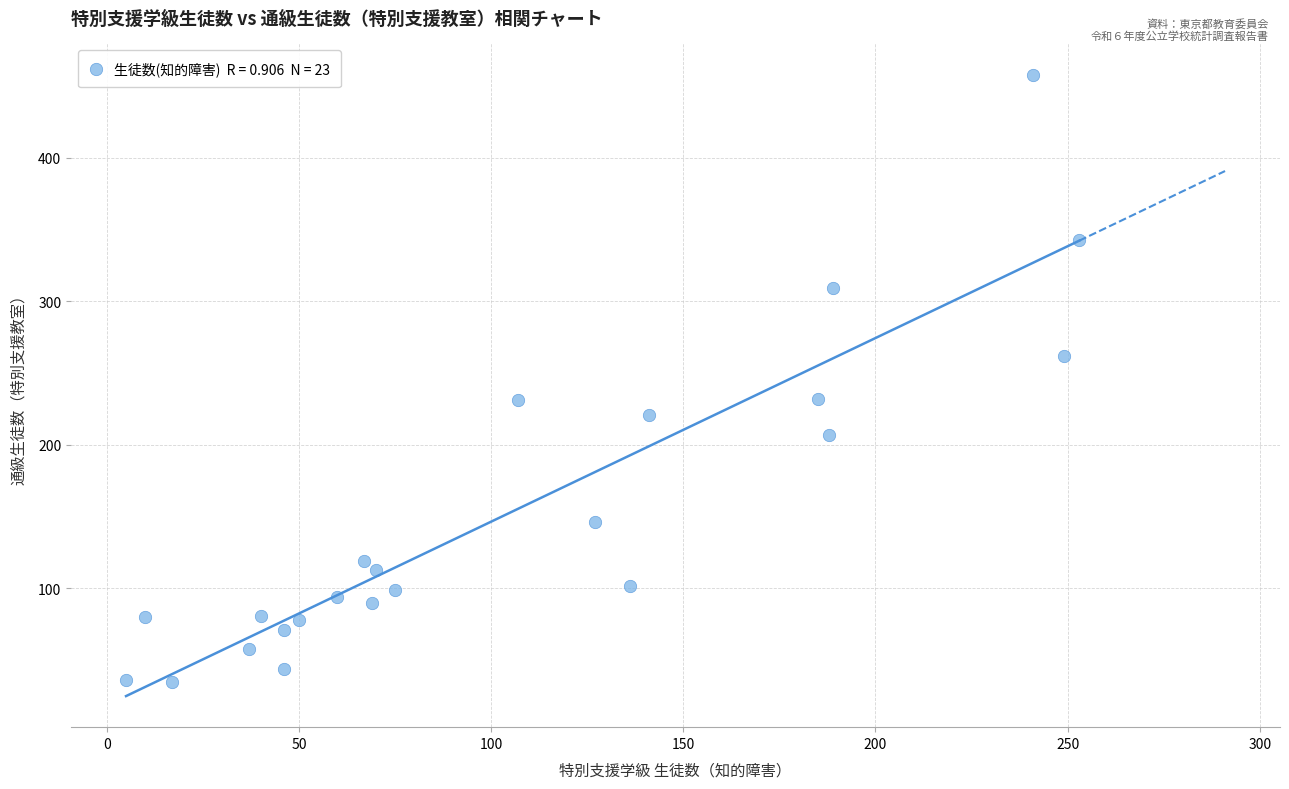

What is the range of Y values (max minus min)?

423